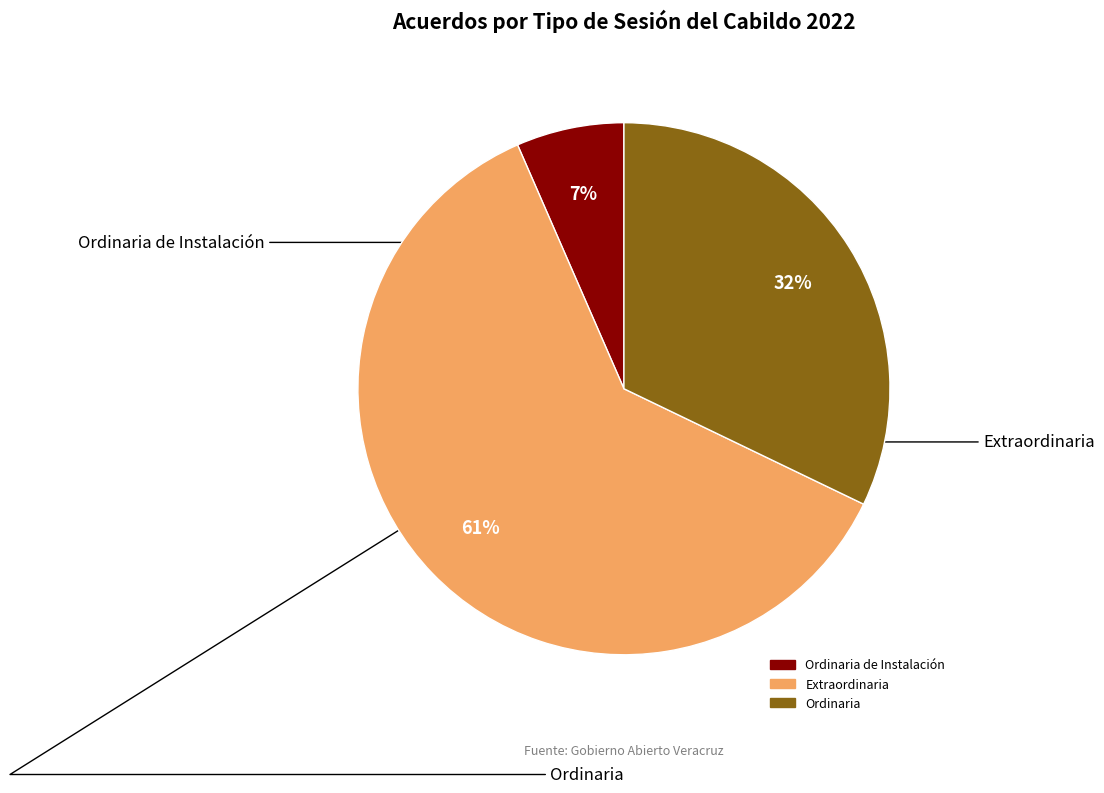

How many slices are in this pie chart?

3